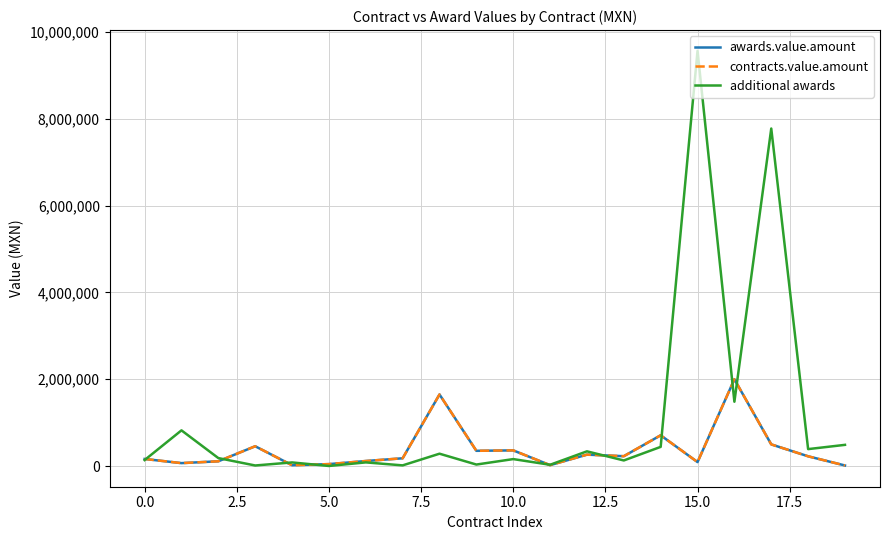

Does the chart have visible grid lines?

Yes